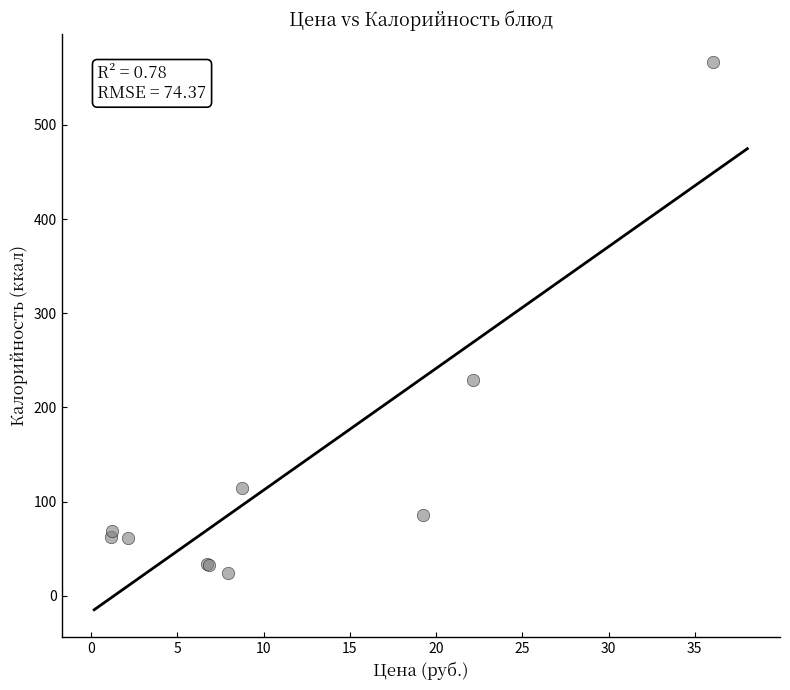

What Y value in the scatter plot is closest to 295?

229